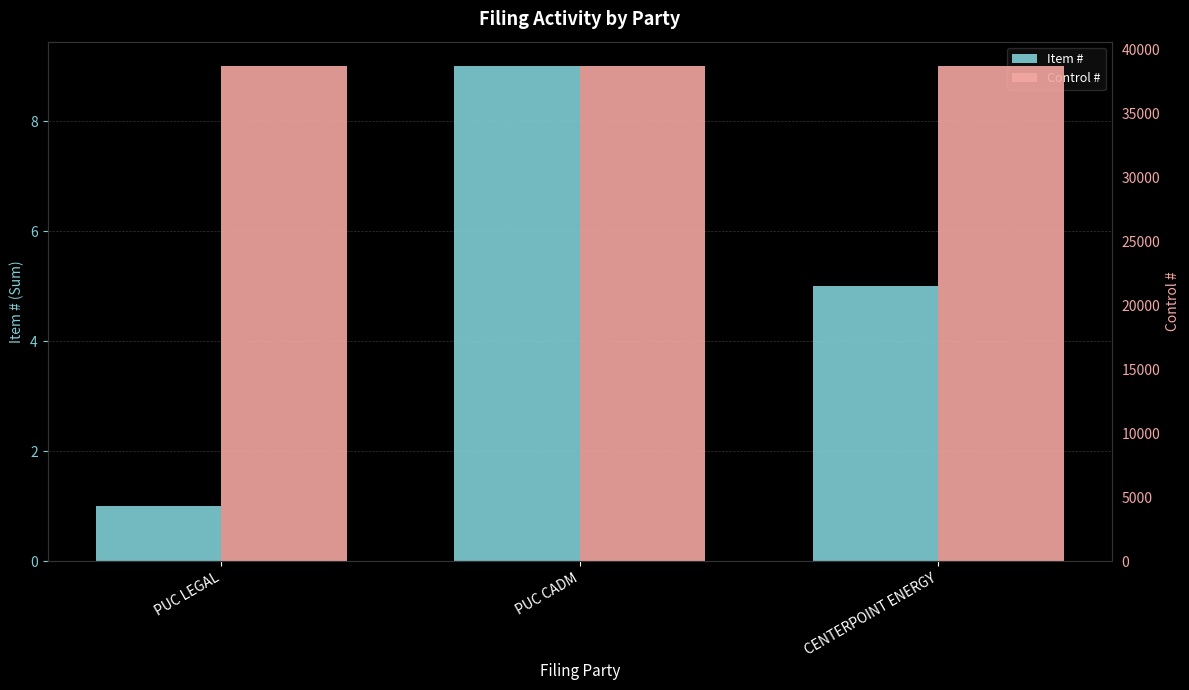

The value of Item # at CENTERPOINT ENERGY is 3. True or false?

False